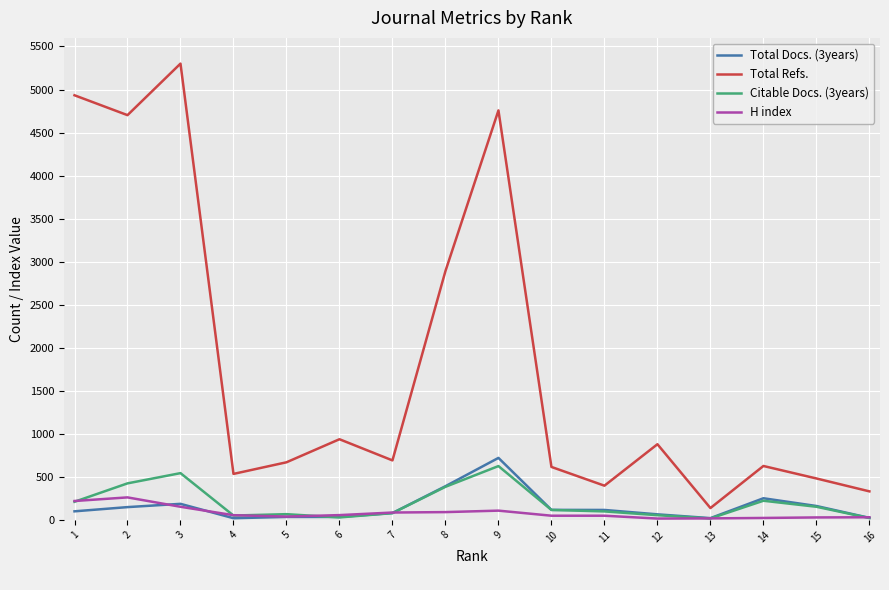

What is the maximum value for Citable Docs. (3years)?

623